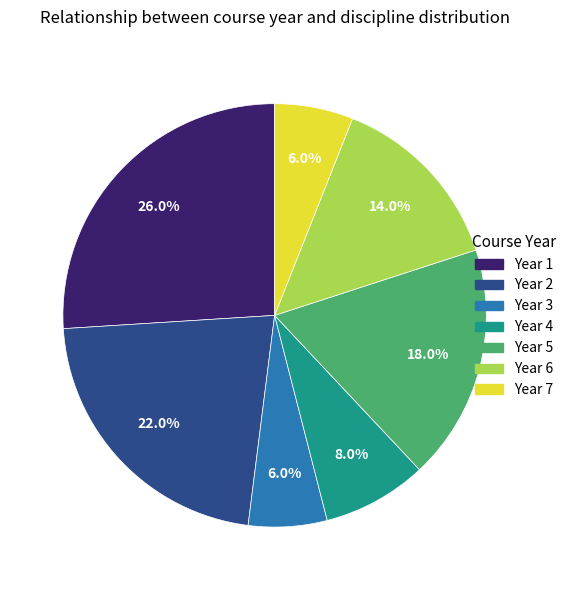

What is the largest slice in the pie chart?

Year 1